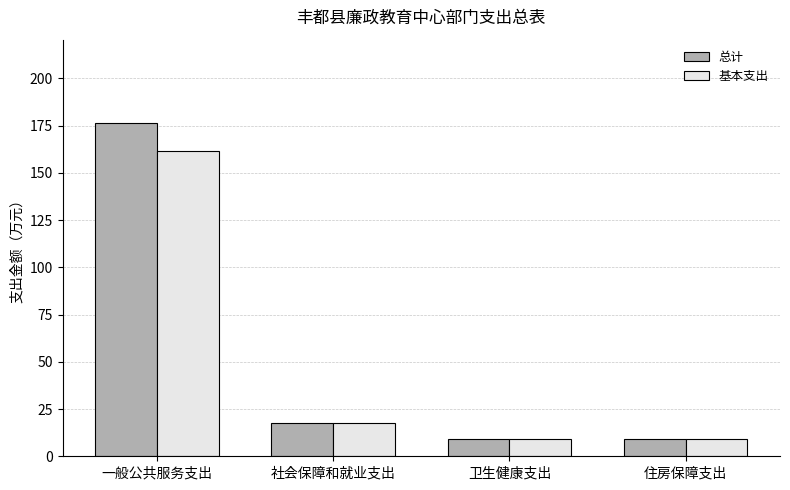

What is the difference between the 总计 values at 住房保障支出 and 社会保障和就业支出?

8.4